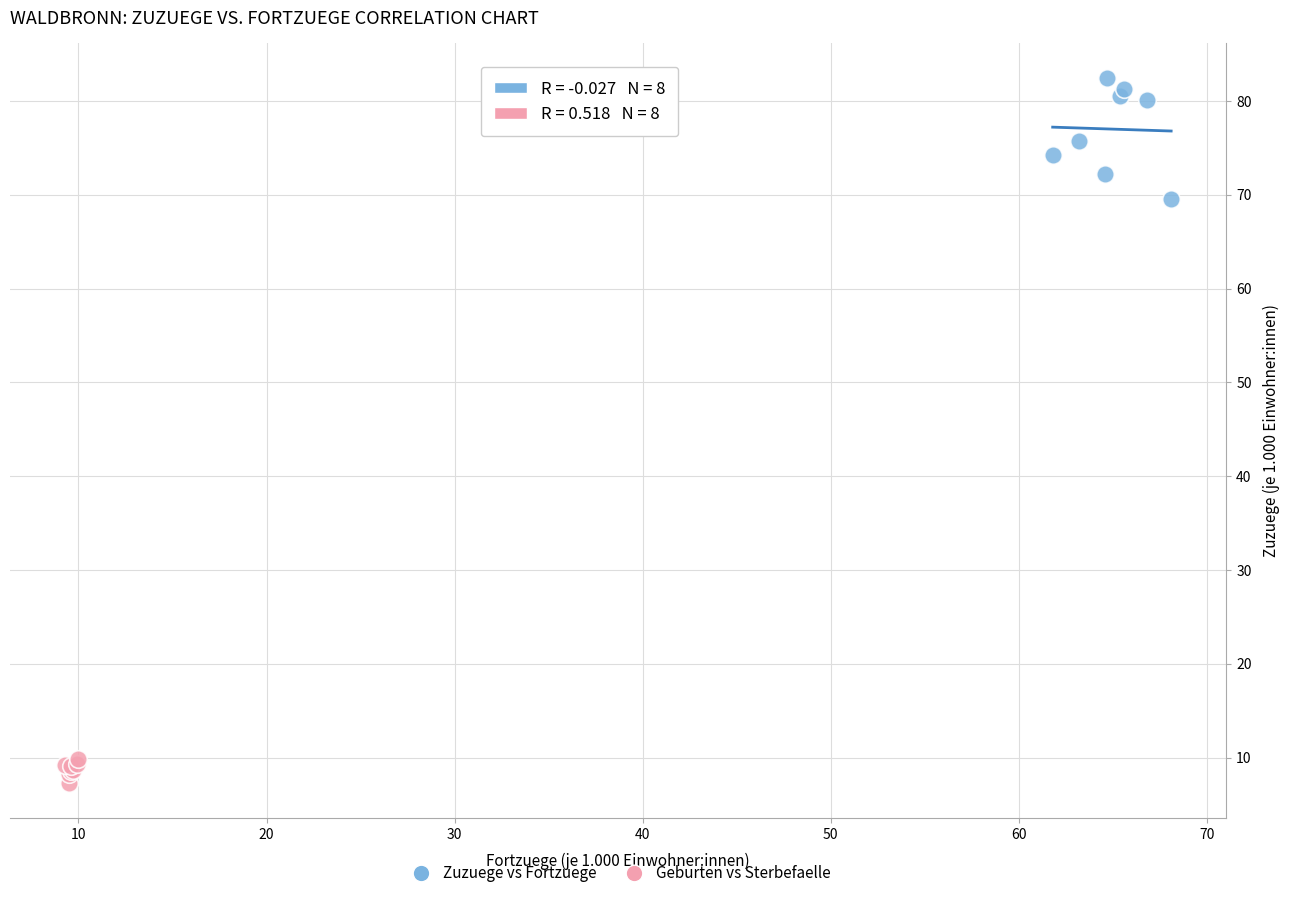

What are all the series names shown in the legend?

Zuzuege vs Fortzuege, Geburten vs Sterbefaelle